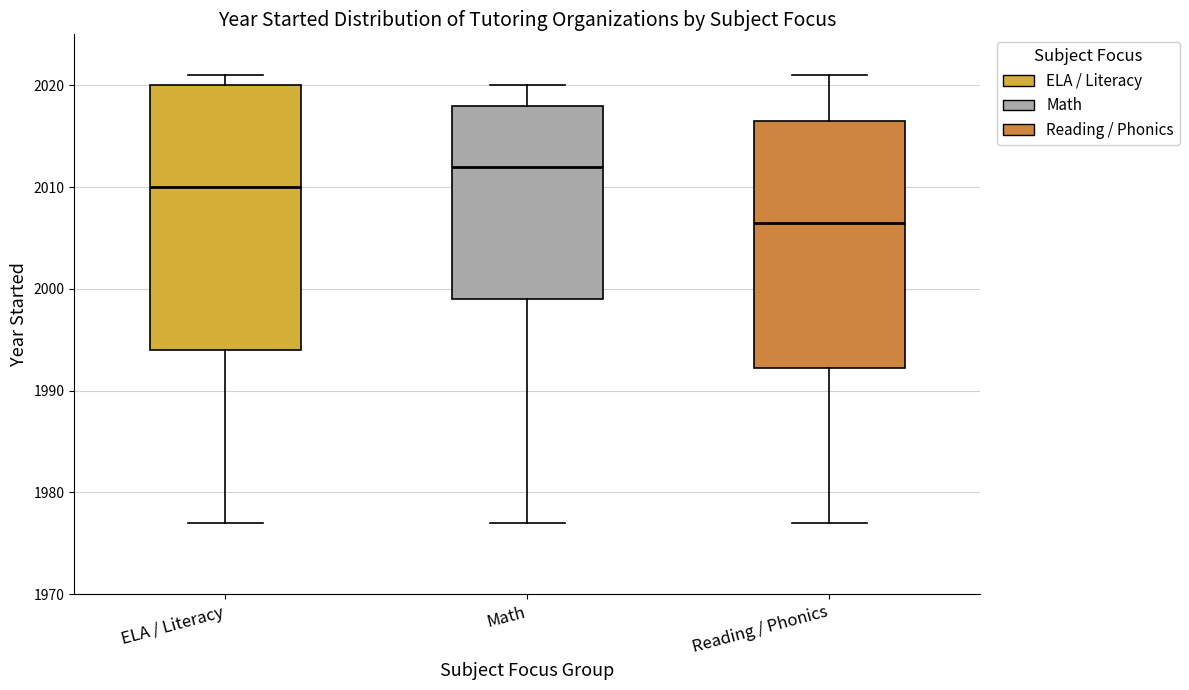

Which box has the highest median line?

Math